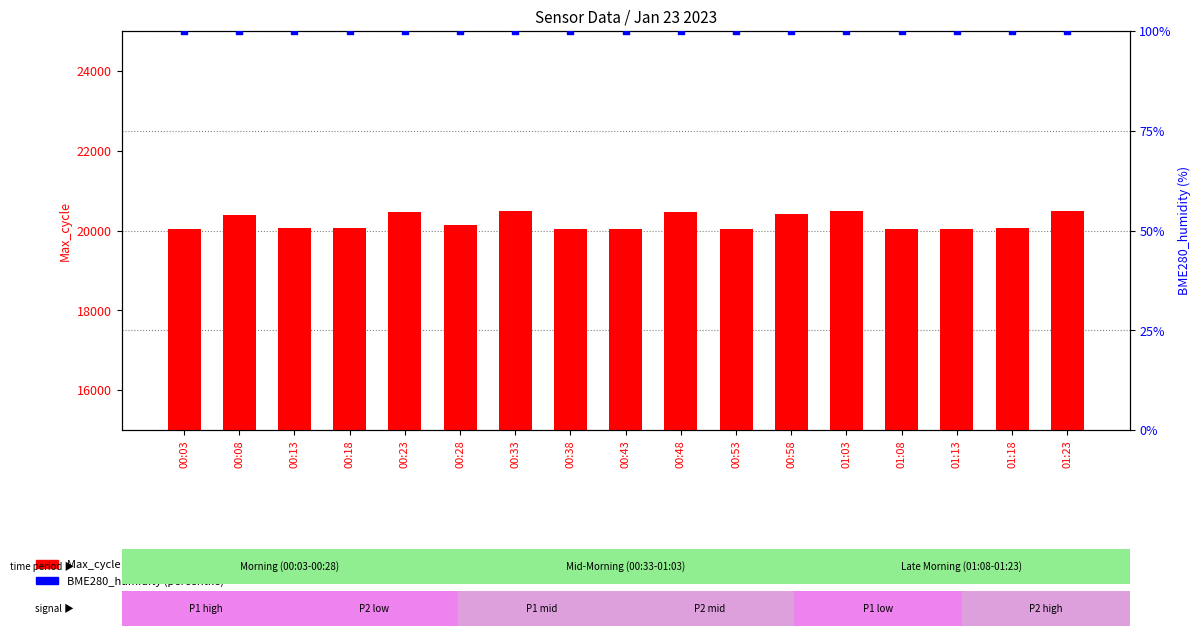

Which series has the largest total across all categories?

Max_cycle (count)